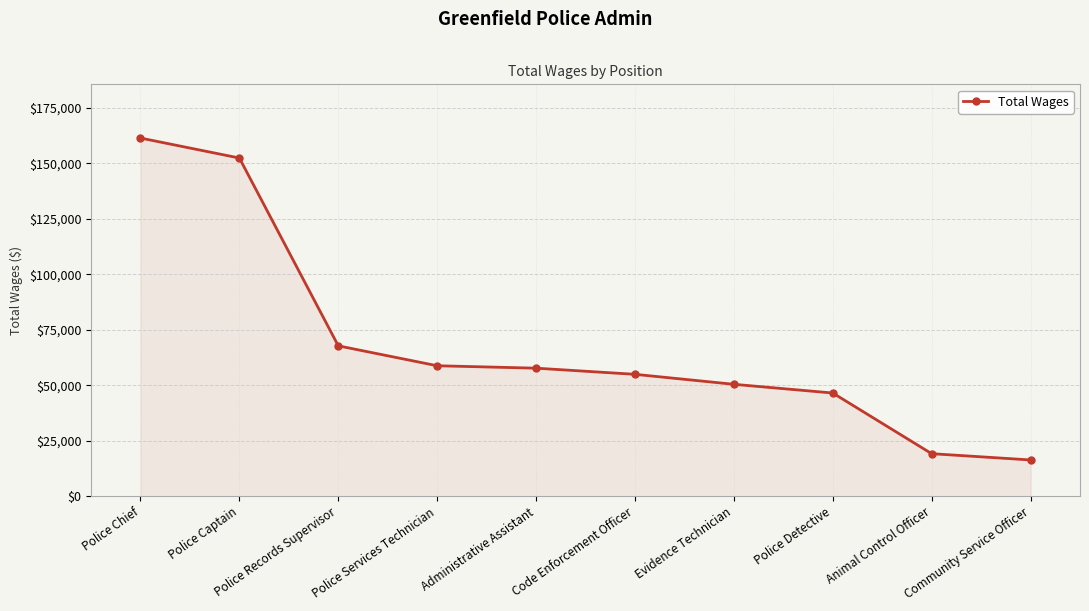

The chart shows a value of 16609 at Code Enforcement Officer. True or false?

False